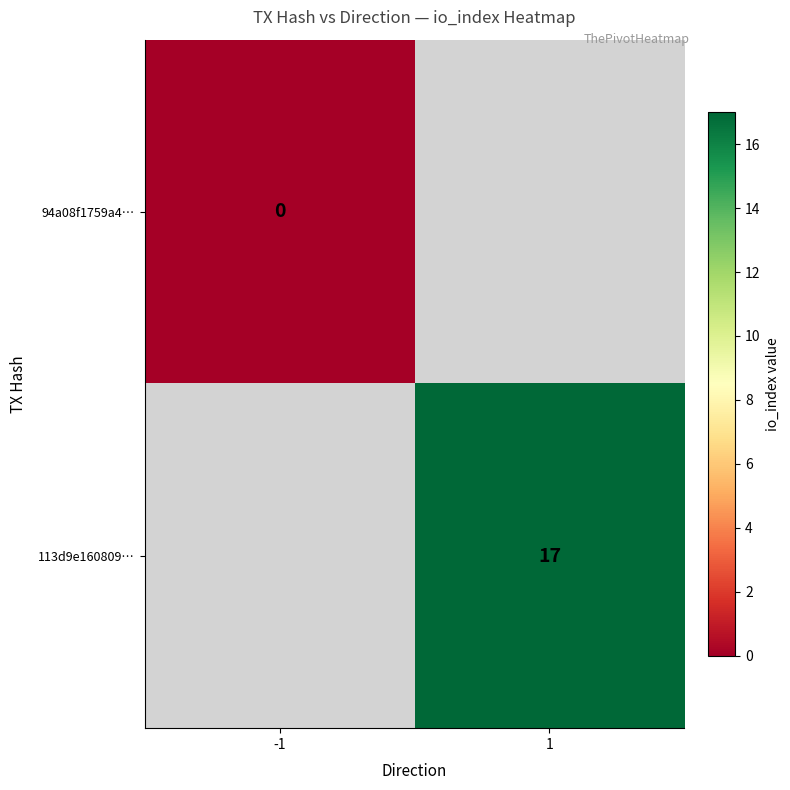

Is the value of 94a08f1759a4… at -1 greater than the value of 113d9e160809… at 1?

No